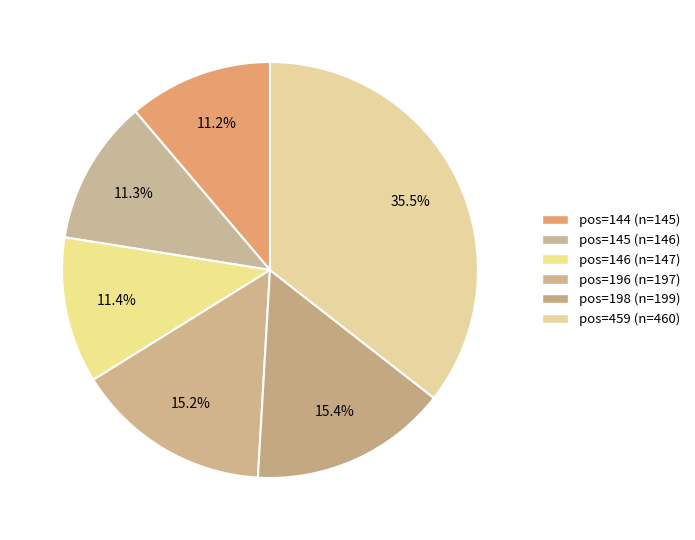

What is the largest slice in the pie chart?

pos=459